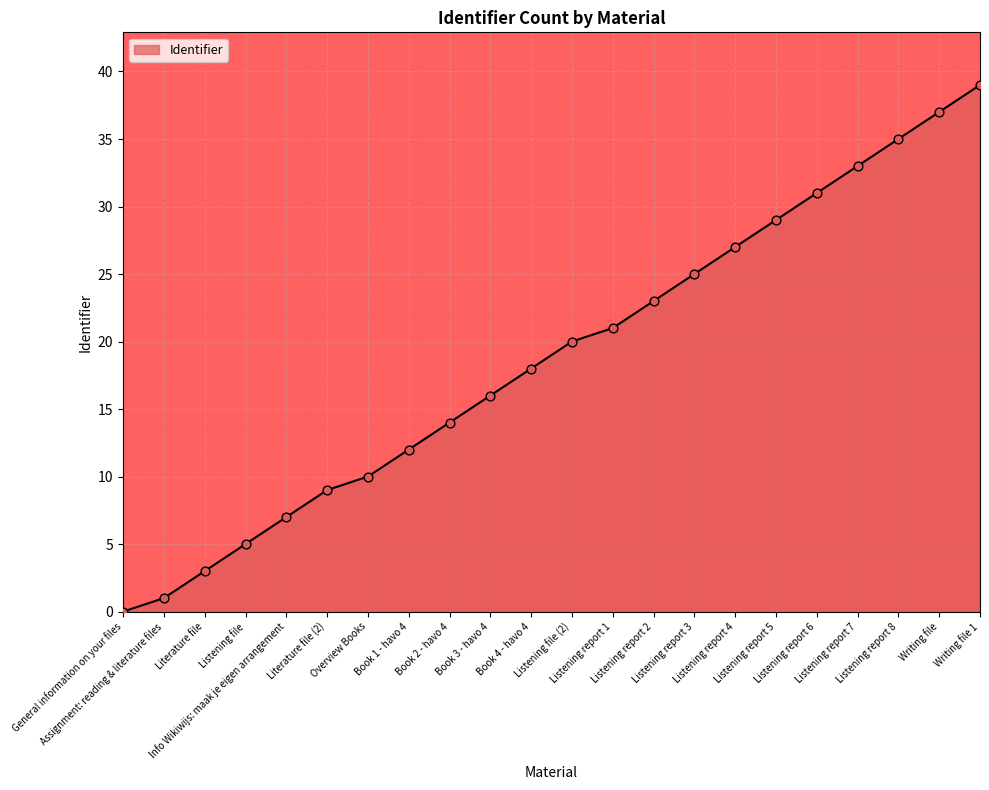

Between Info Wikiwijs: maak je eigen arrangement and Book 4 - havo 4, which is larger?

Book 4 - havo 4